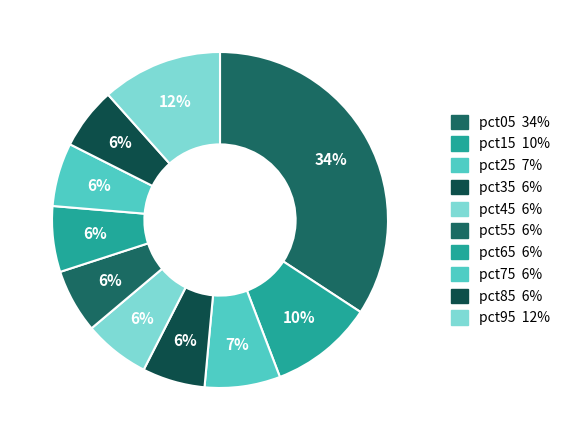

How many segments does this pie chart have?

10